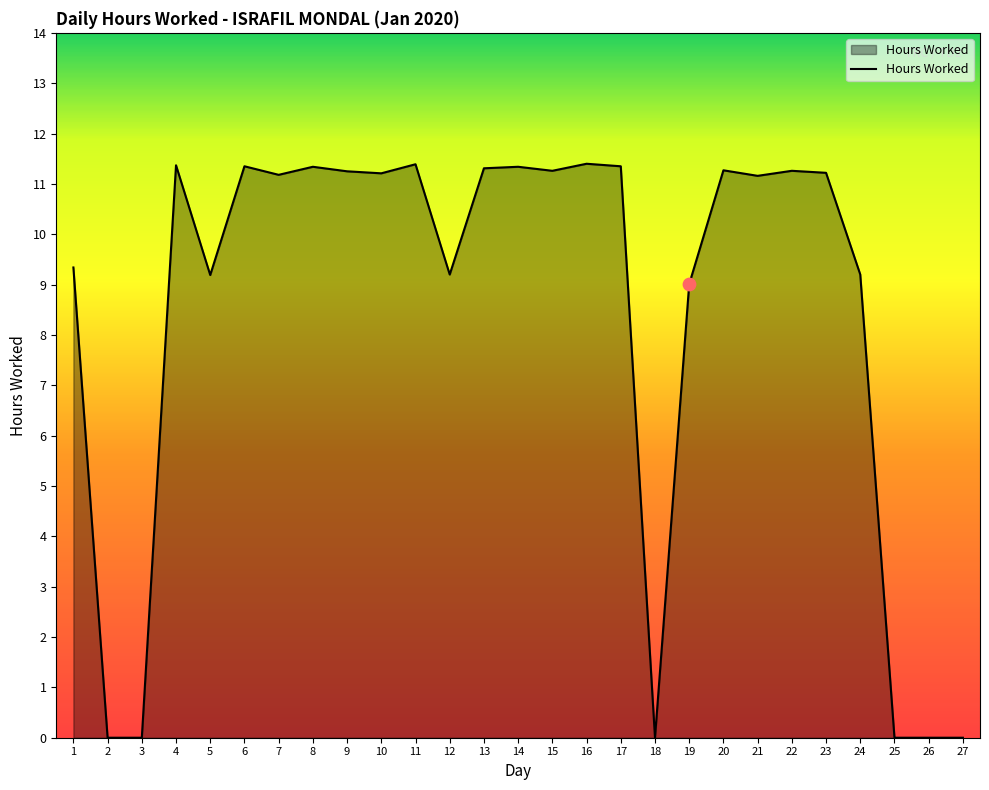

What is the change in value from 3 to 8?

+11.3